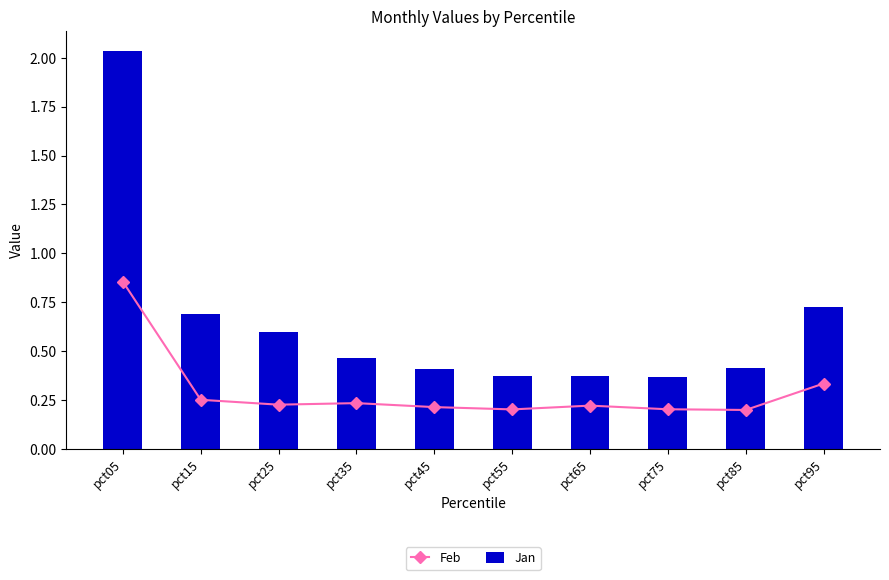

Reading left to right, what are all the values shown in this chart?

Feb: pct05=0.9	pct15=0.3	pct25=0.2	pct35=0.2	pct45=0.2	pct55=0.2	pct65=0.2	pct75=0.2	pct85=0.2	pct95=0.3
Jan: pct05=2.0	pct15=0.7	pct25=0.6	pct35=0.5	pct45=0.4	pct55=0.4	pct65=0.4	pct75=0.4	pct85=0.4	pct95=0.7